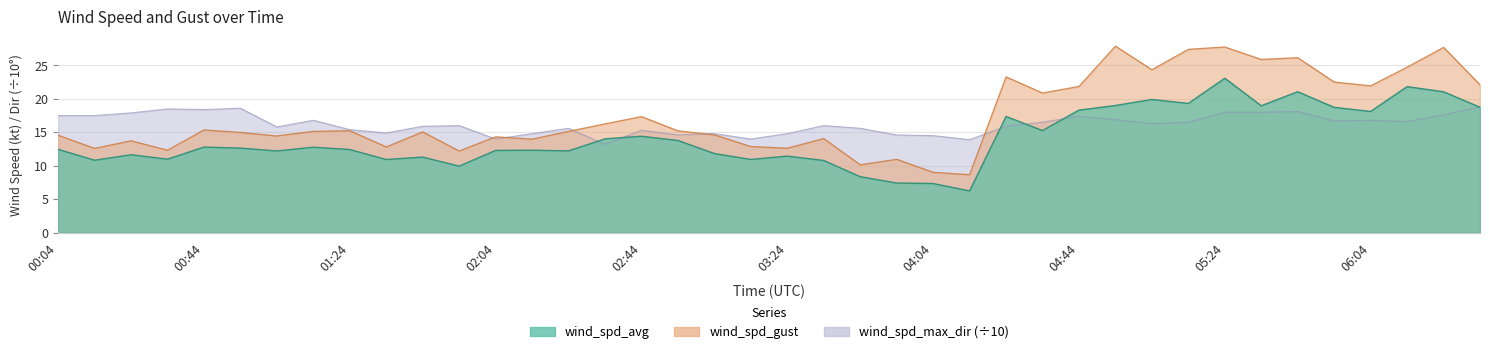

True or false: wind_spd_max_dir and wind_spd_gust cross at least once.

True